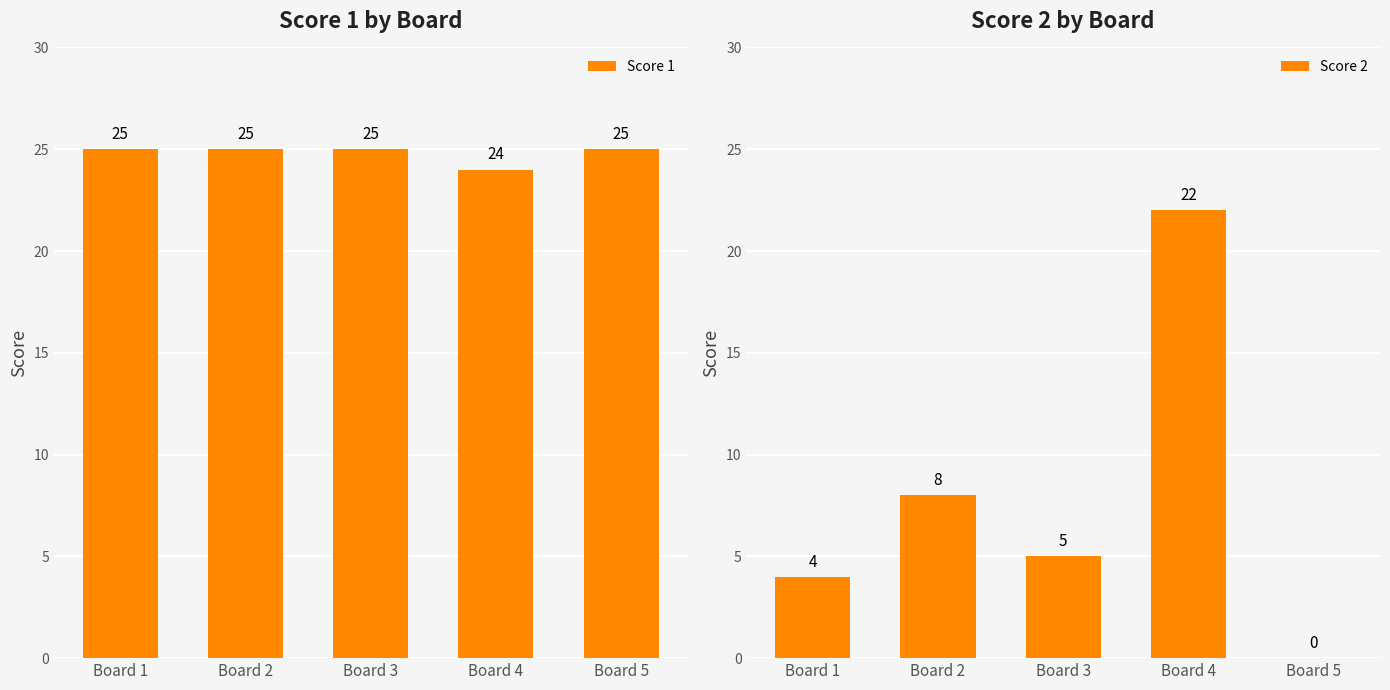

How many series are shown in this chart?

2